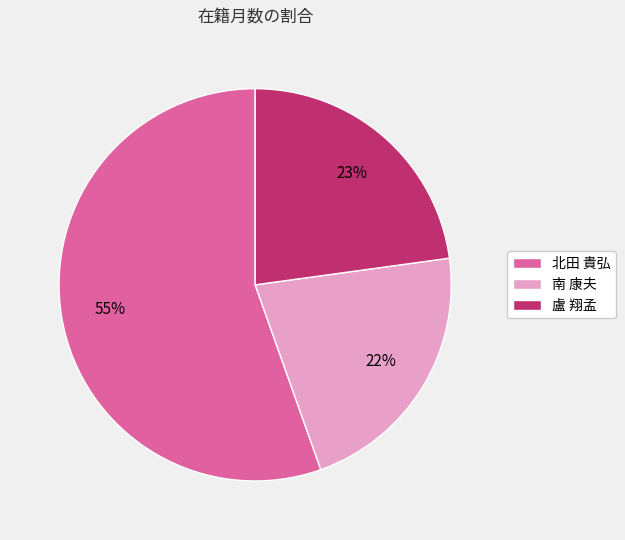

What percentage is the 南 康夫 slice, to the nearest percent?

22%